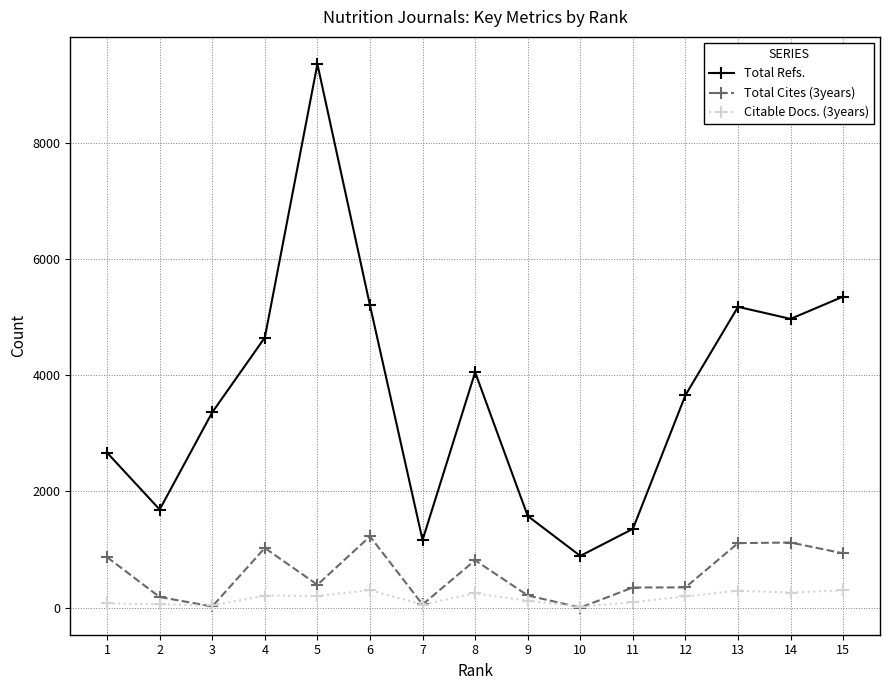

List the series in order of their peak value, highest first.

Total Refs., Total Cites (3years), Citable Docs. (3years)